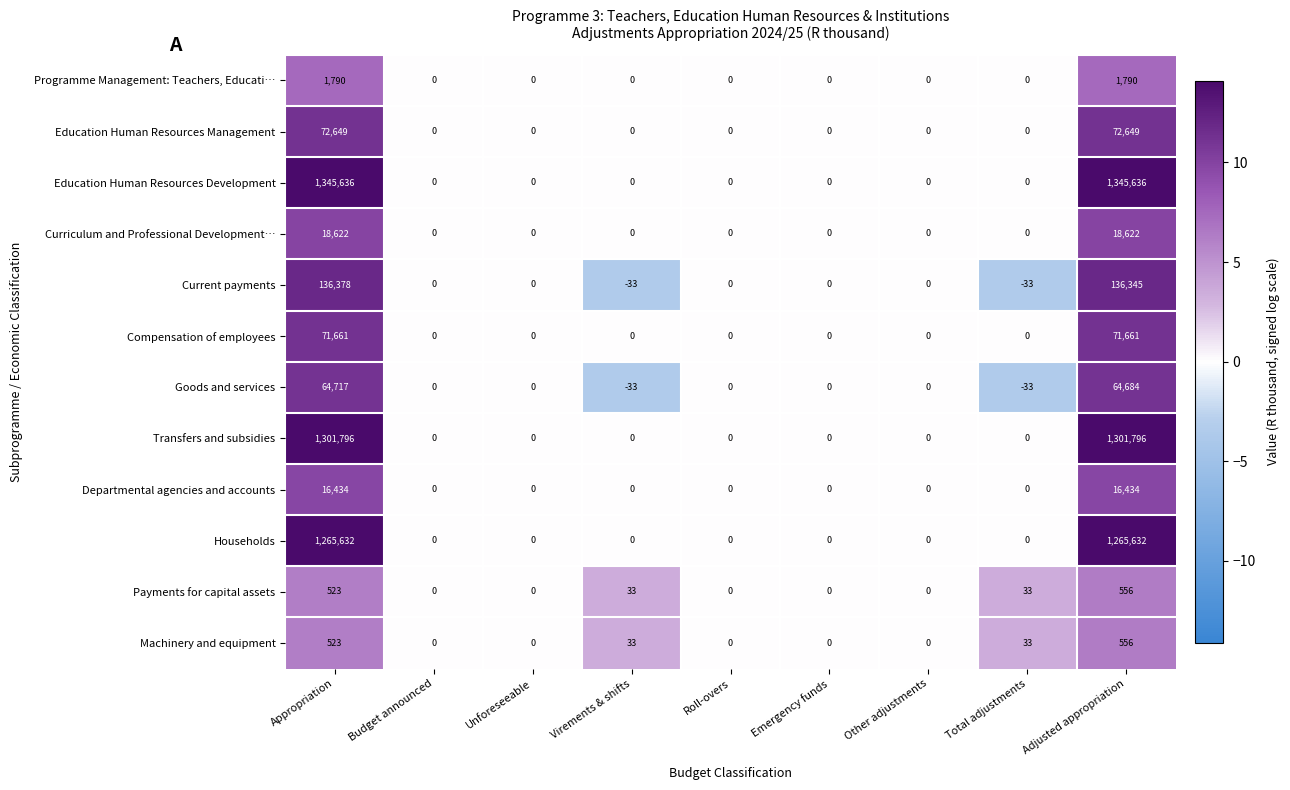

What is the sum of all Goods and services values?

129335